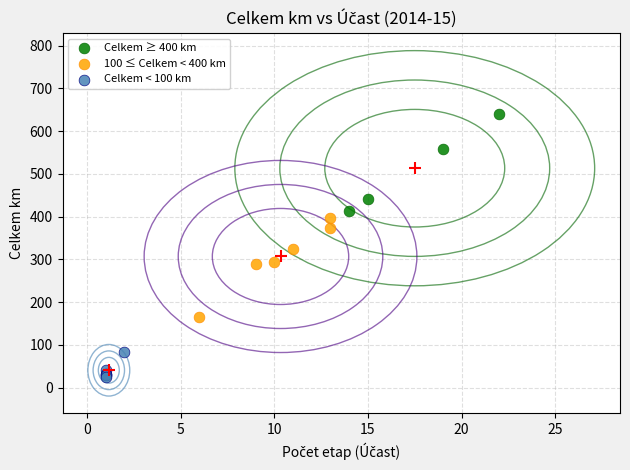

Which series reaches the minimum Y coordinate?

Celkem < 100 km